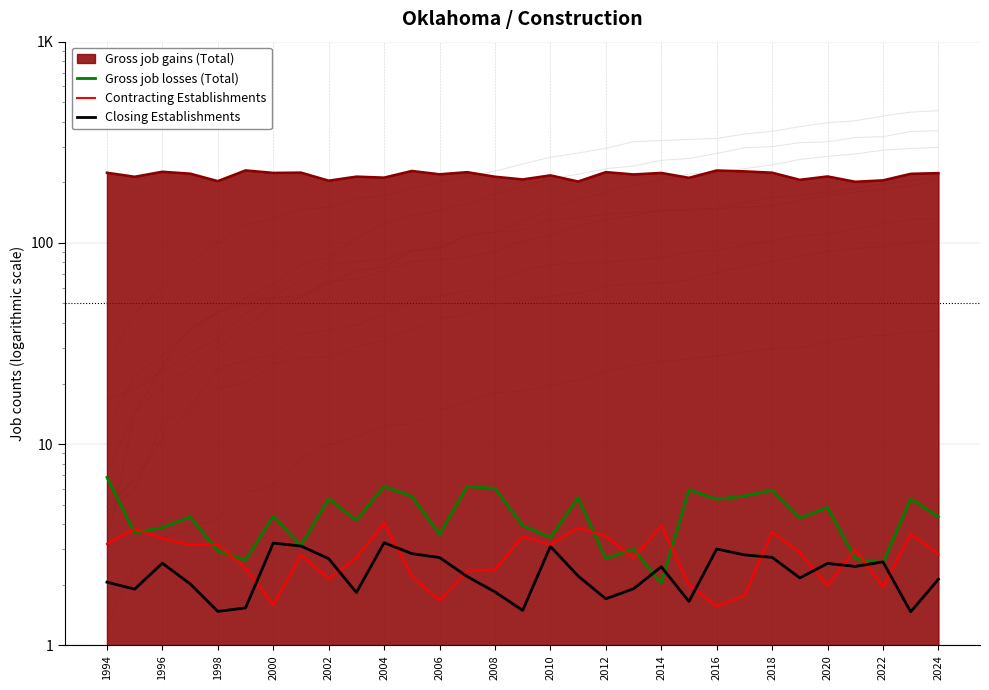

What is the smallest value displayed?

1.5